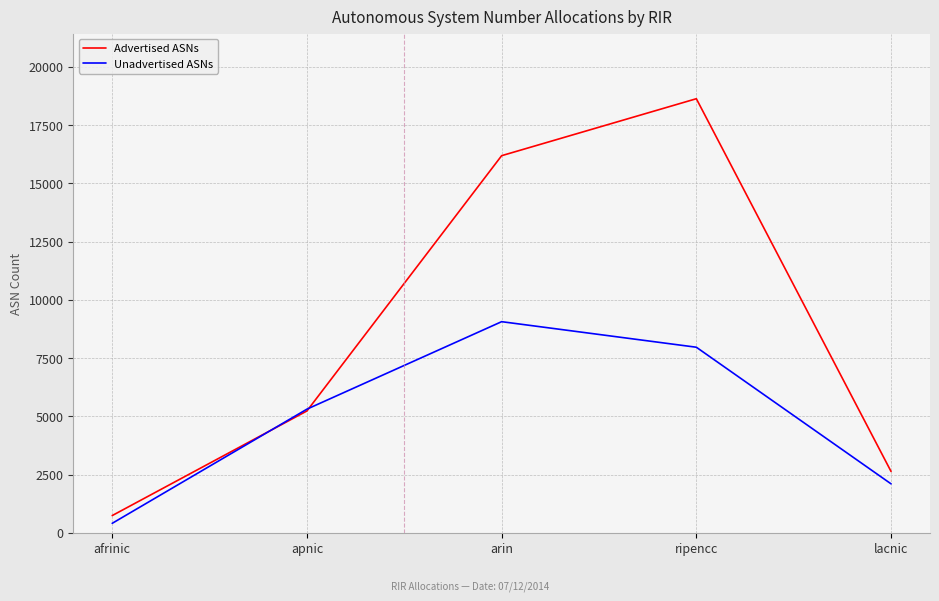

Count the Unadvertised ASNs values in the range 2100 to 7965.

3